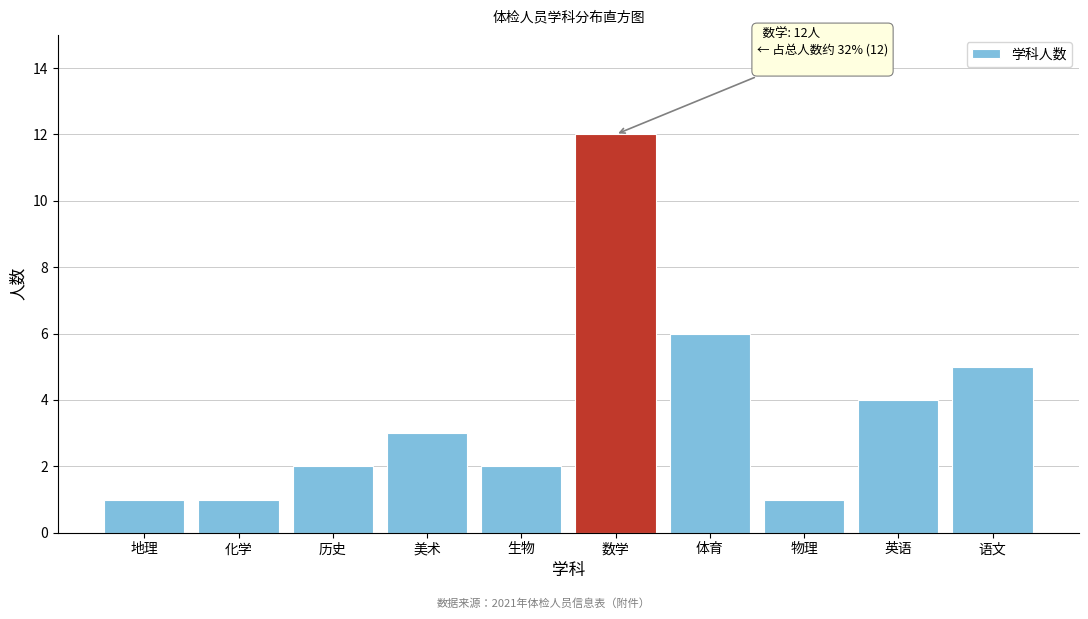

Reading left to right, list all the values displayed in this chart.

地理=1	化学=1	历史=2	美术=3	生物=2	数学=12	体育=6	物理=1	英语=4	语文=5